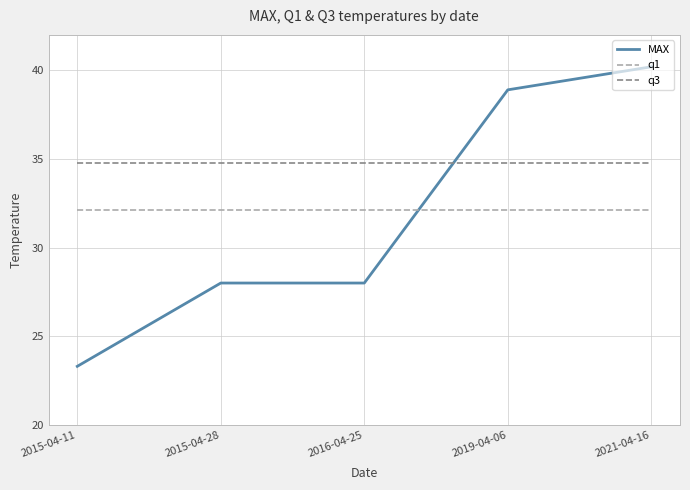

Which series changed the most between 2016-04-25 and 2021-04-16?

MAX